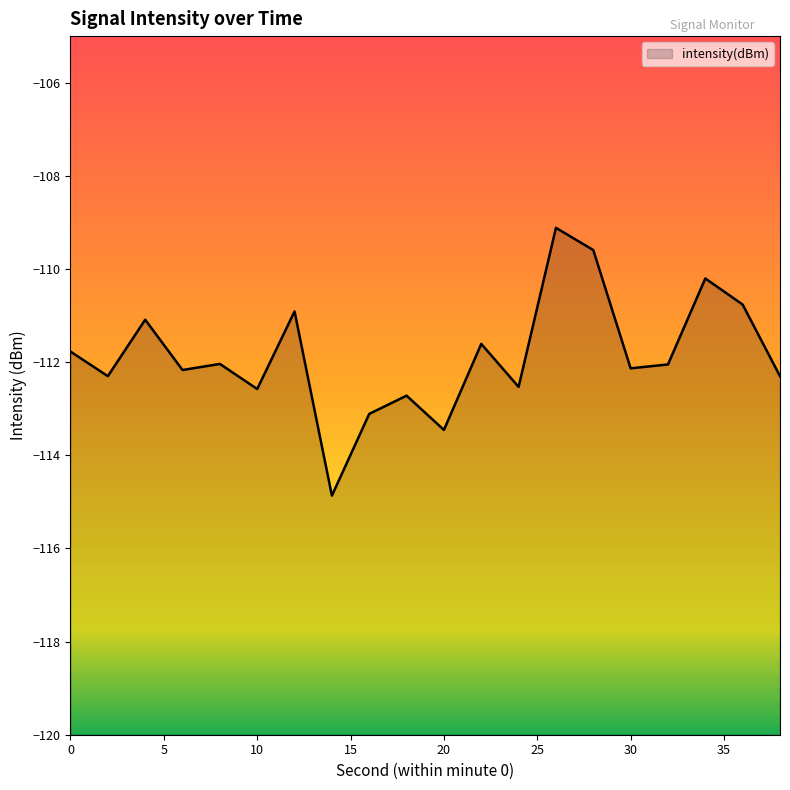

Reading right to left, what are all the values shown in this chart?

-112.3	-110.8	-110.2	-112.0	-112.1	-109.6	-109.1	-112.5	-111.6	-113.5	-112.7	-113.1	-114.9	-110.9	-112.6	-112.0	-112.2	-111.1	-112.3	-111.8